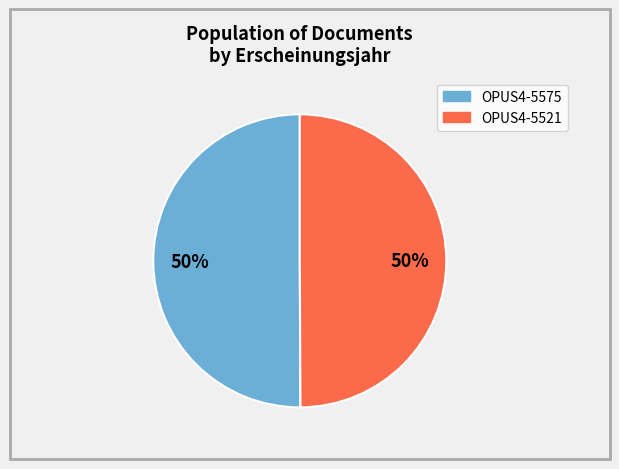

To the nearest percent, what percentage of the pie is OPUS4-5521?

50%